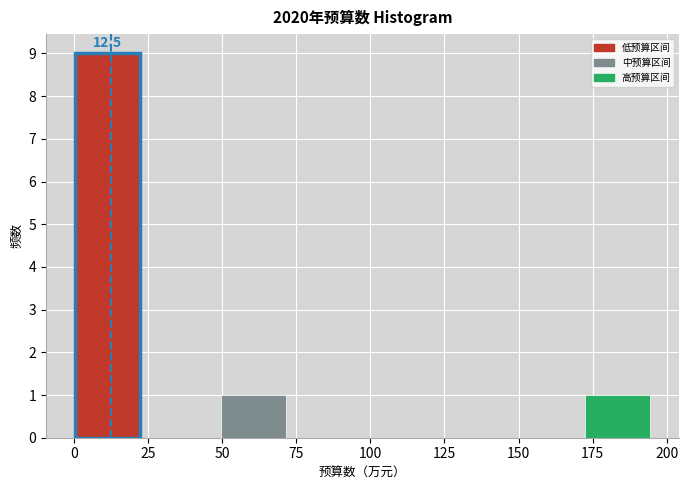

Which range on the x-axis has the tallest bar?

0 to 25